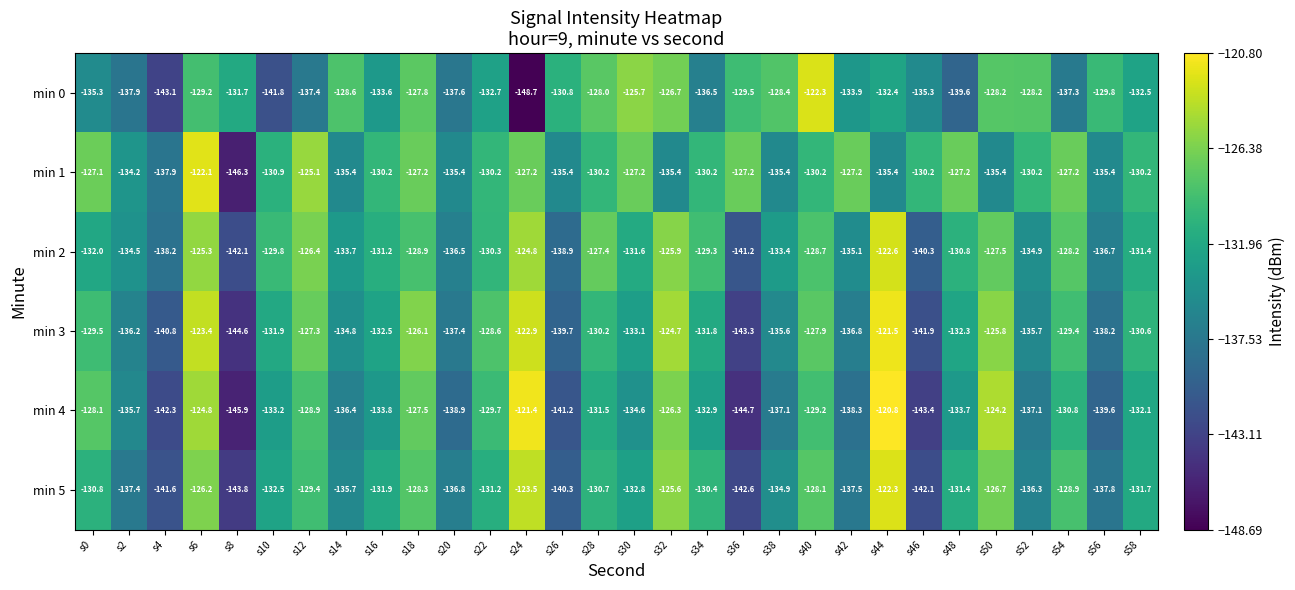

Between s12 and s18, which series saw the biggest shift?

min 0